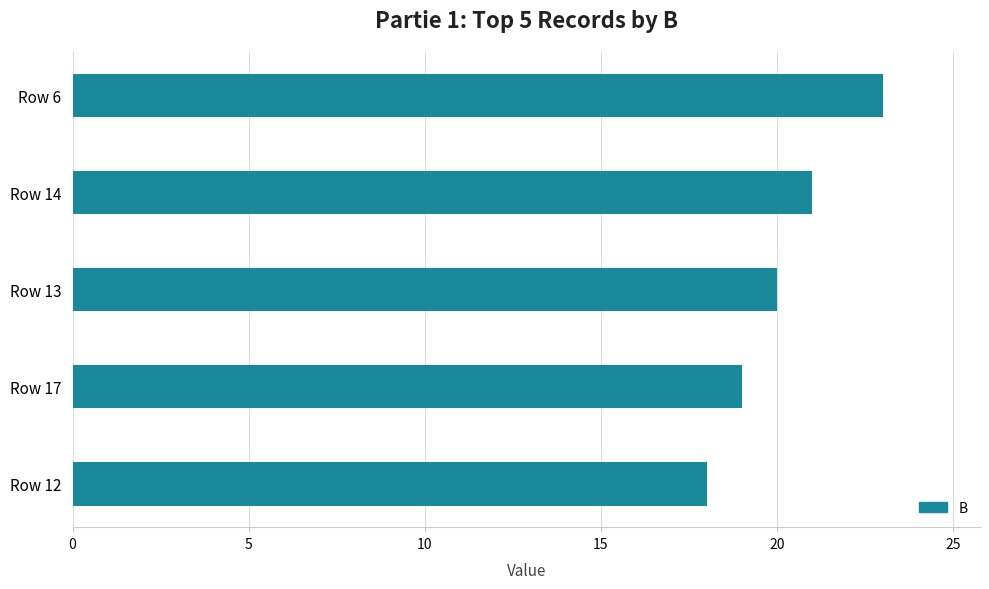

Rank the categories by value from highest to lowest.

Row 6, Row 14, Row 13, Row 17, Row 12